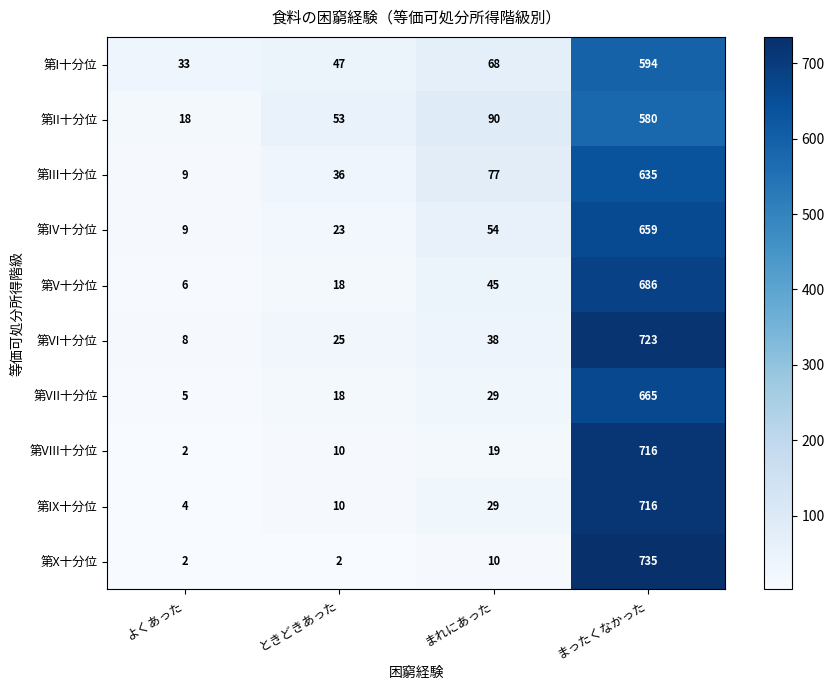

What is the minimum value for 第V十分位?

6